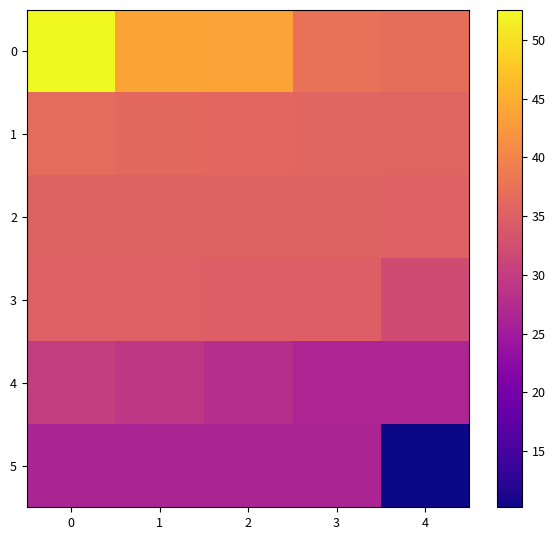

What is the total value across all series at 4?

176.6